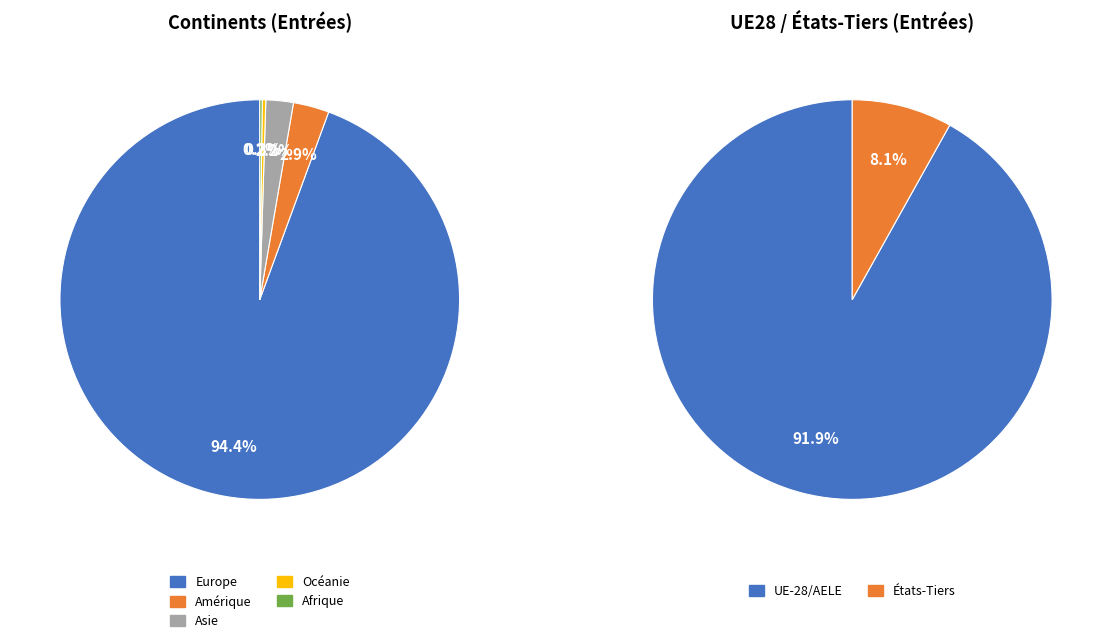

True or false: Asie accounts for 2% of the total.

True